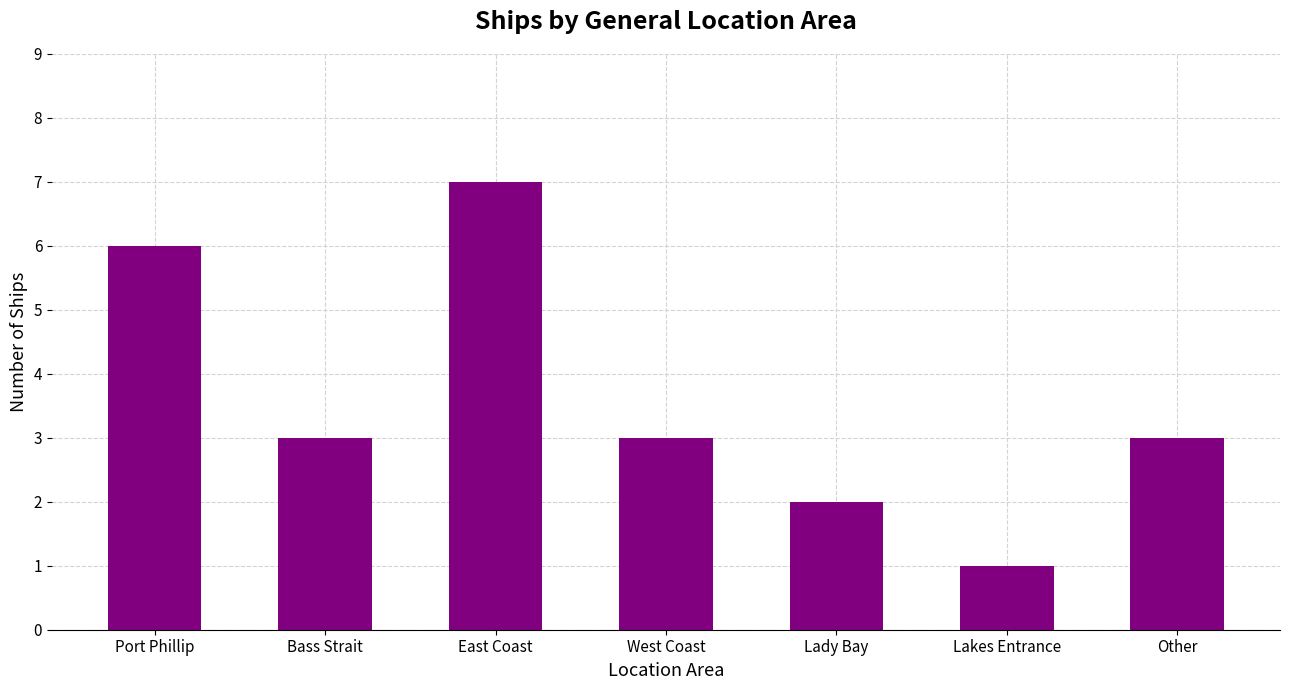

True or false: the data shows 2 at West Coast.

False